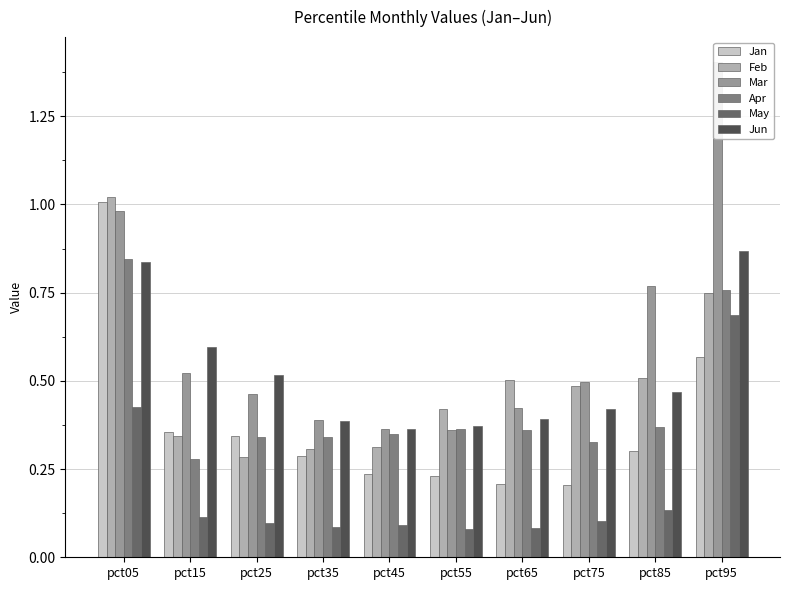

Which series has the largest total across all categories?

Mar